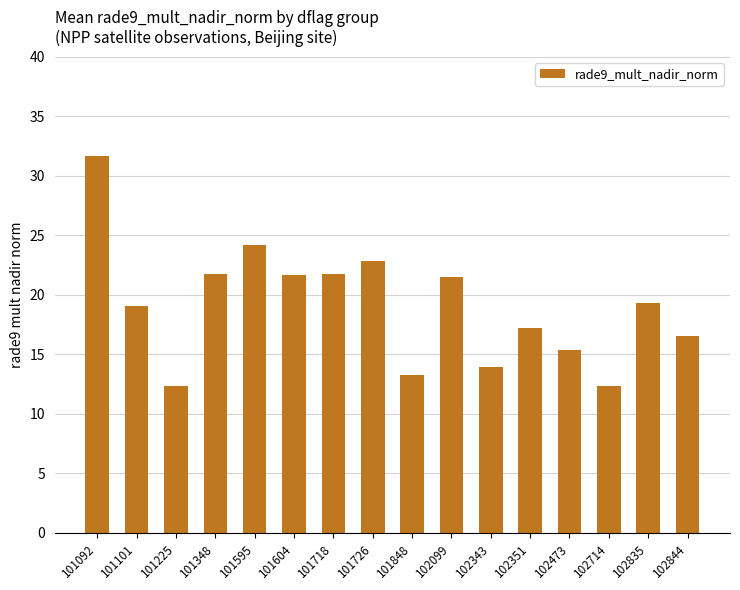

What is the difference between the values at 102343 and 101595?

10.2